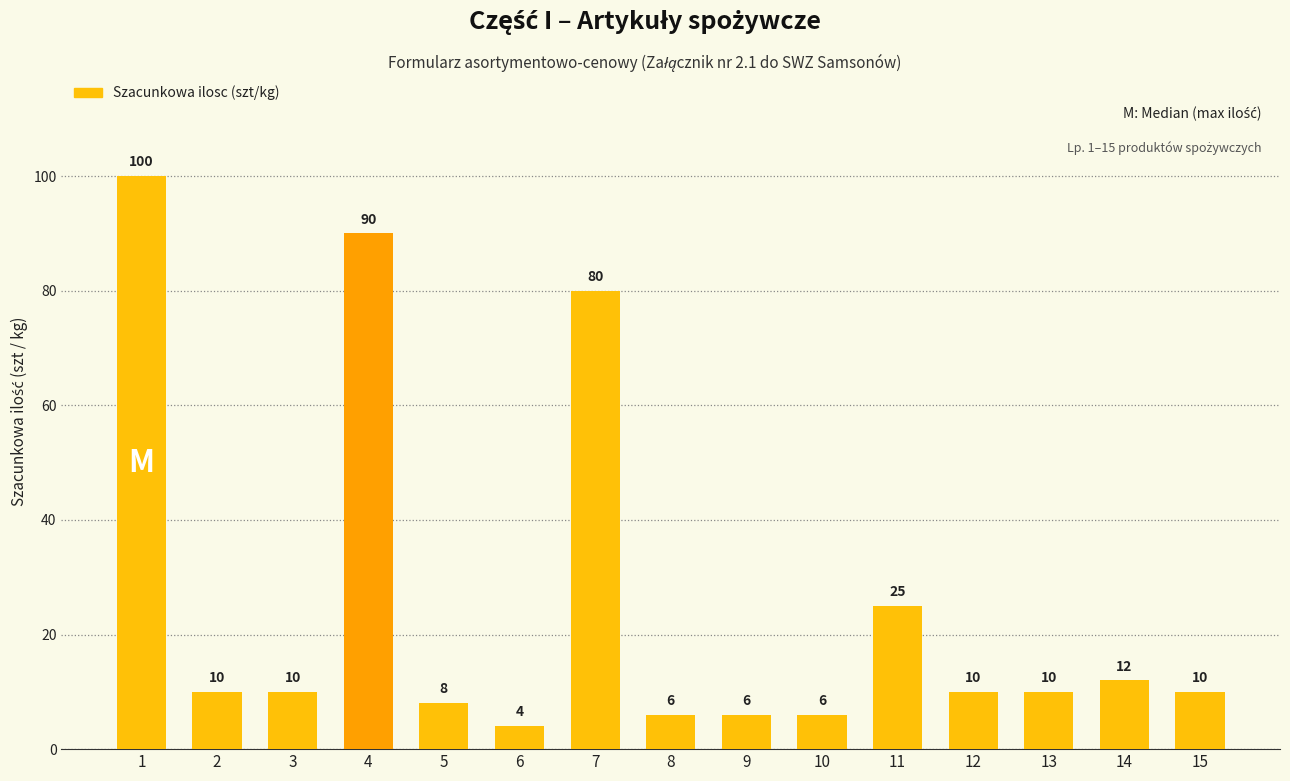

Is it true that the value at 12 is 6?

False